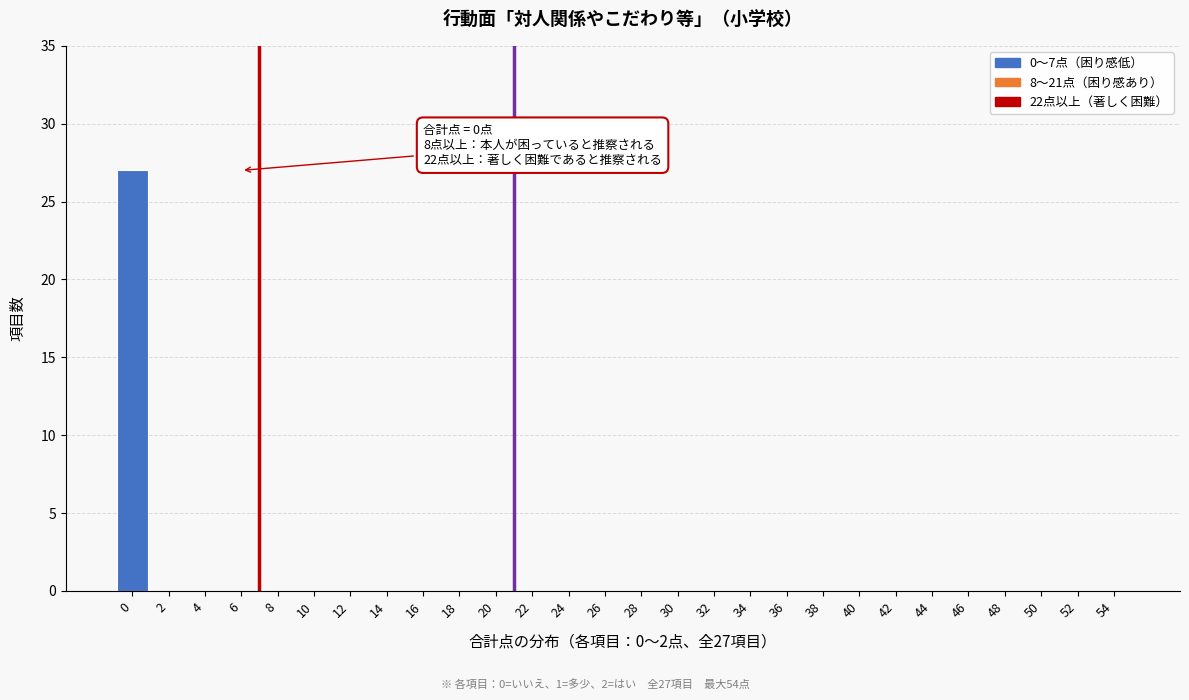

Reading right to left, extract all data points from this chart.

54=0	52=0	50=0	48=0	46=0	44=0	42=0	40=0	38=0	36=0	34=0	32=0	30=0	28=0	26=0	24=0	22=0	20=0	18=0	16=0	14=0	12=0	10=0	8=0	6=0	4=0	2=0	0=27